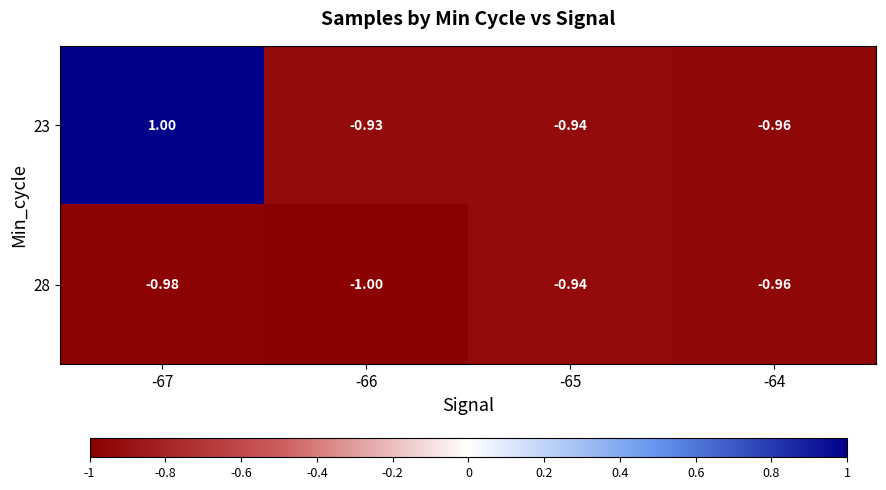

Rank the series by their average value, from lowest to highest.

28, 23